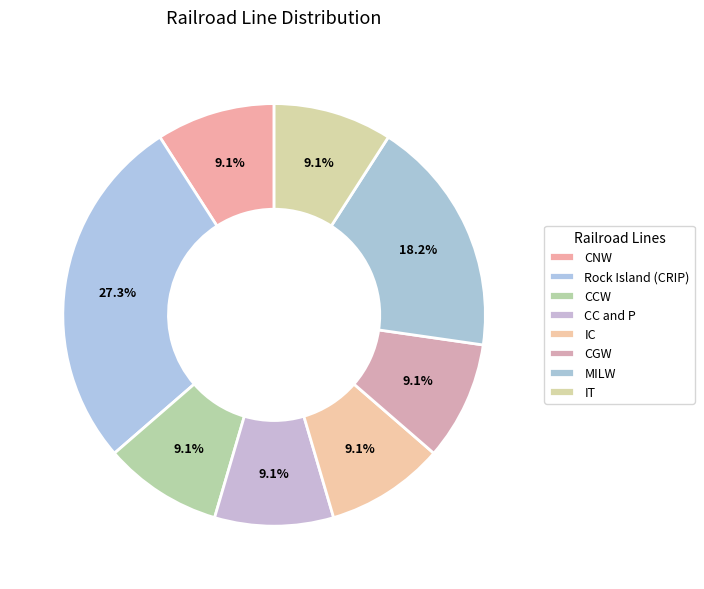

Is the sum of CCW and IT greater than half?

No